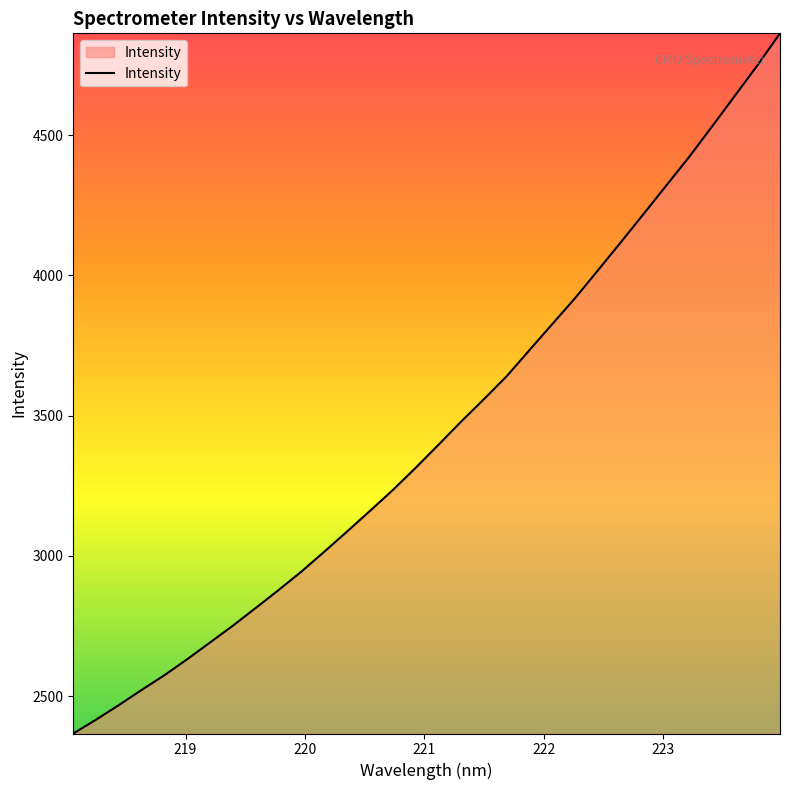

What is the maximum value shown in the chart?

4862.5